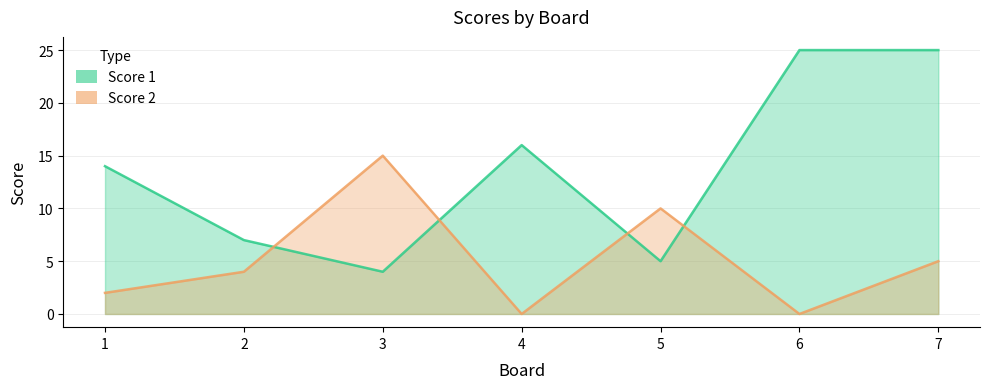

What are all the series names shown in the legend?

Score 1, Score 2